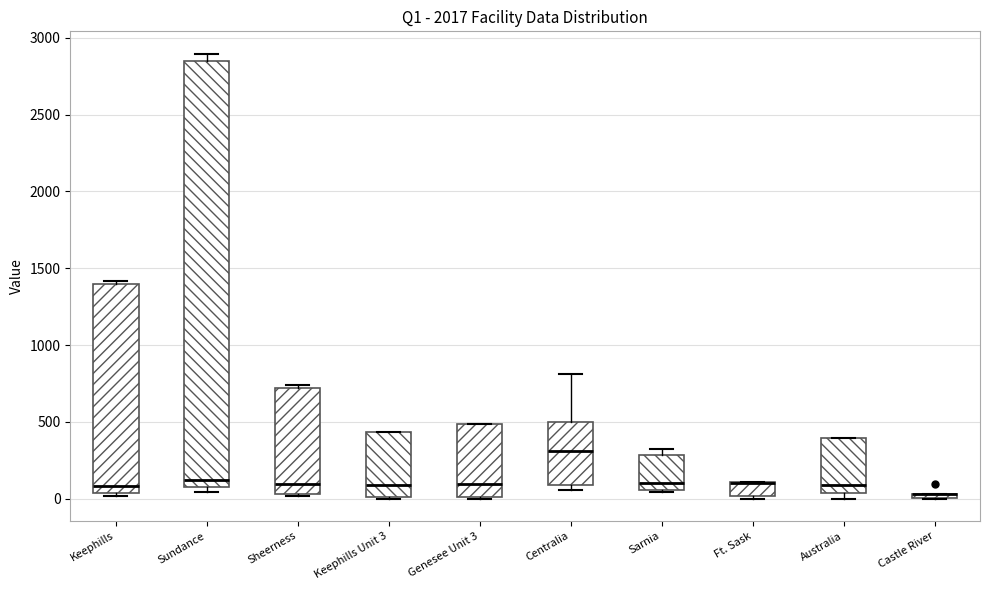

Where is the upper edge of the box for Genesee Unit 3 on the y-axis? The values are not printed on the chart, so give them approximately, as read against the axis.

500